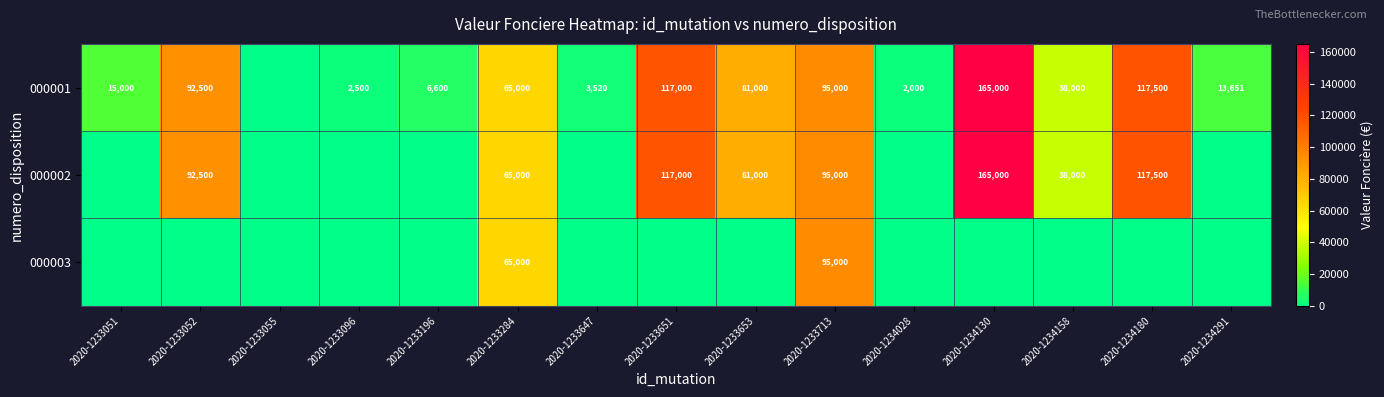

The value of 000001 at 2020-1233647 is 5720. True or false?

False